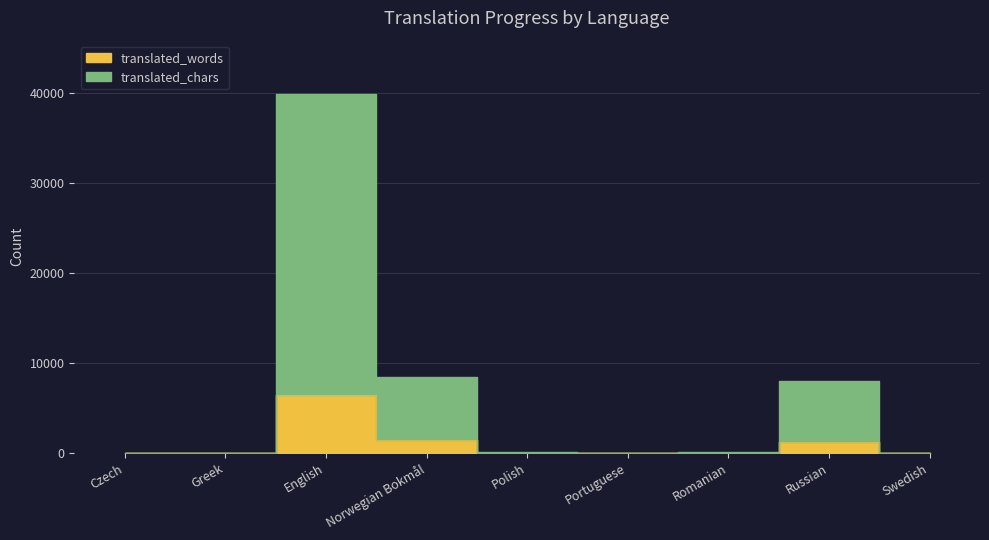

True or false: translated_words has more than 0 interior local peaks.

True